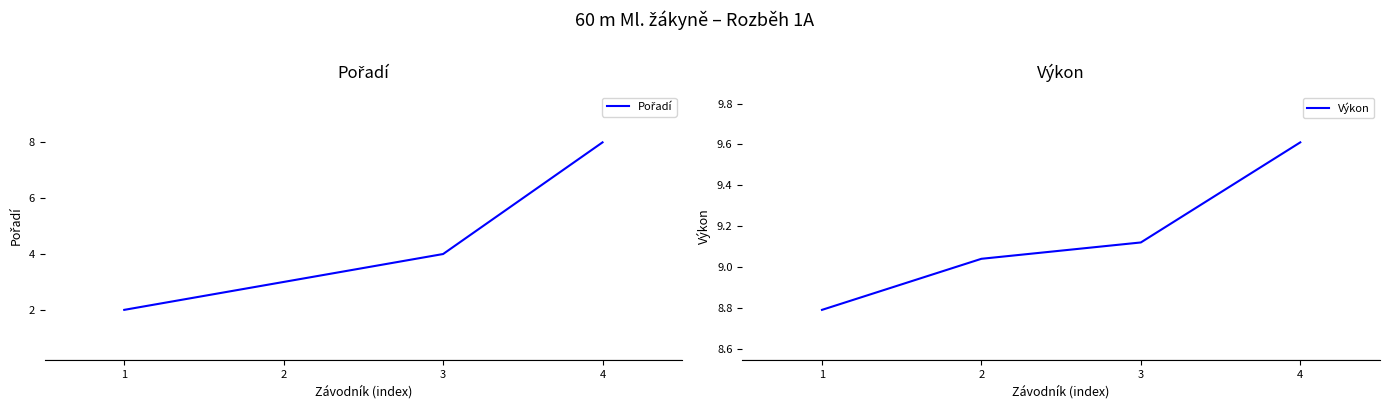

Rank the categories by Výkon value from highest to lowest.

4, 3, 2, 1